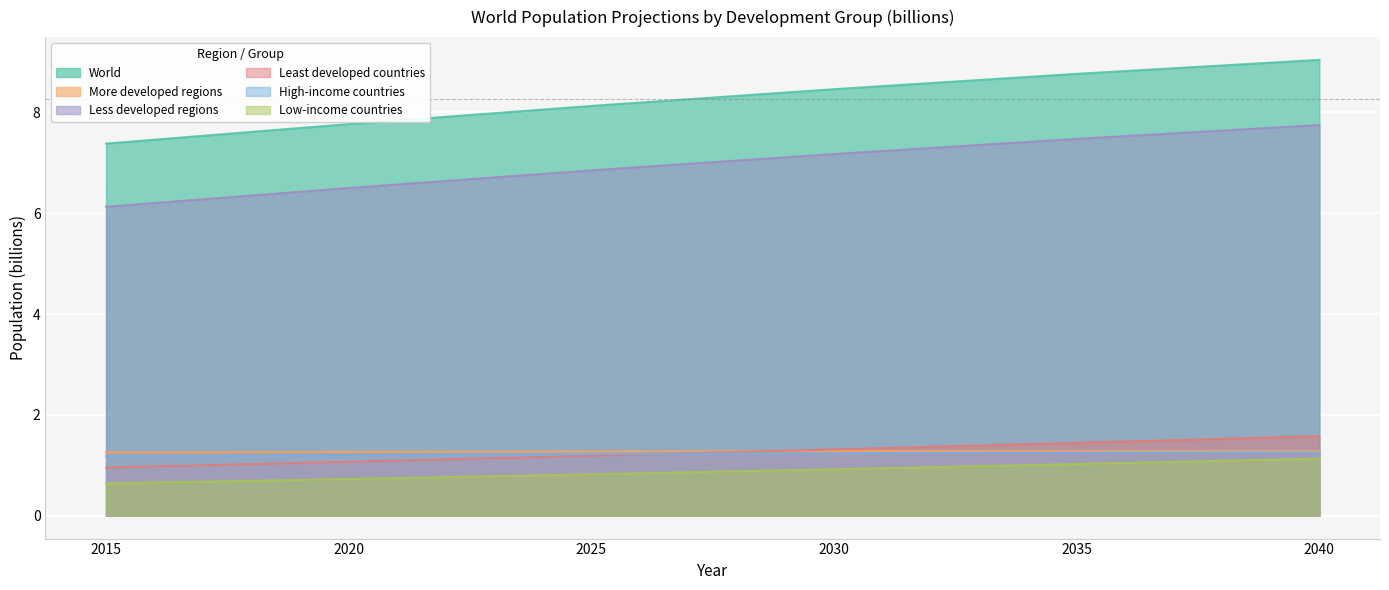

Where is More developed regions nearest to the value 1?

2015